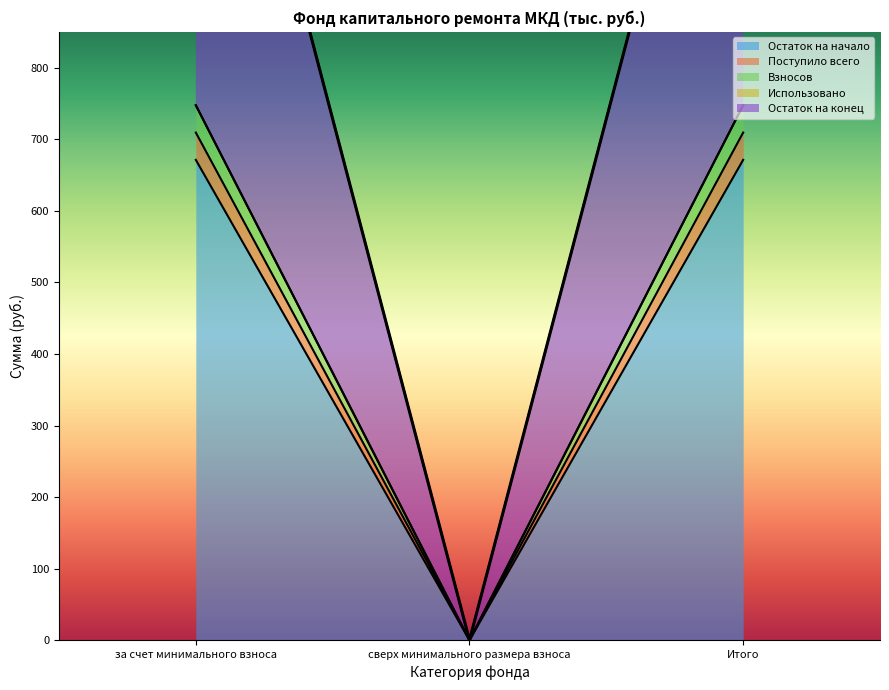

What is the difference between the highest and lowest values at за счет минимального взноса?

76.3